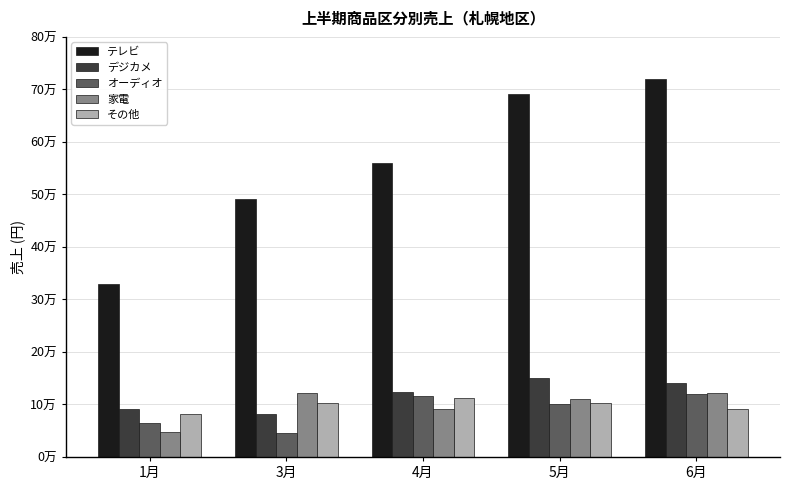

What is the label of the 4th bar from the right?

3月